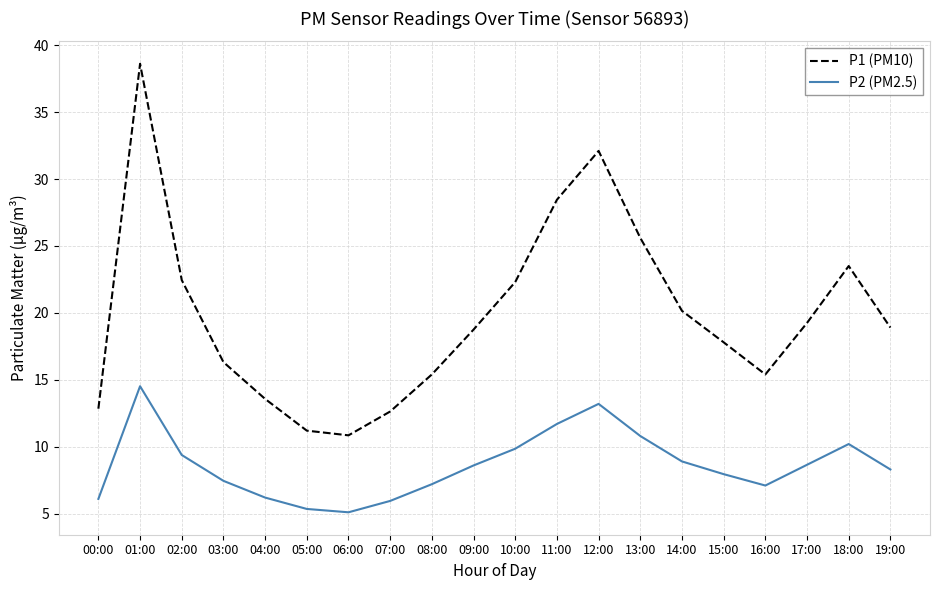

True or false: P2 (PM2.5) and P1 (PM10) intersect in this chart.

False